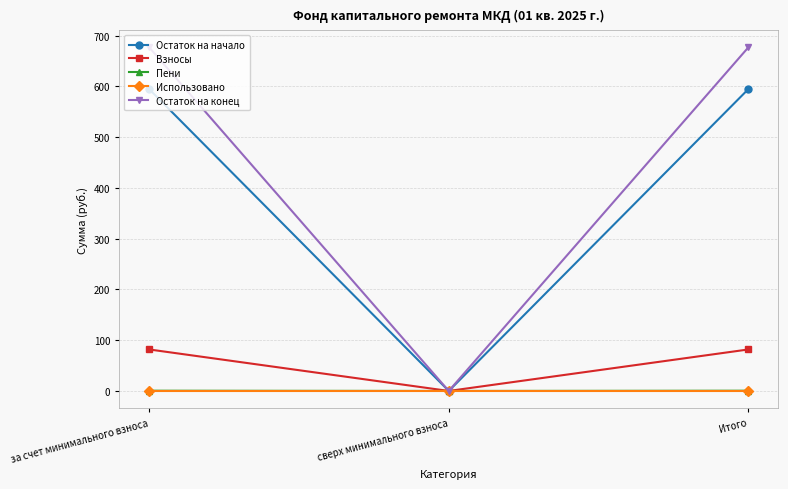

True or false: Взносы has a value of 25.7 at за счет минимального взноса.

False